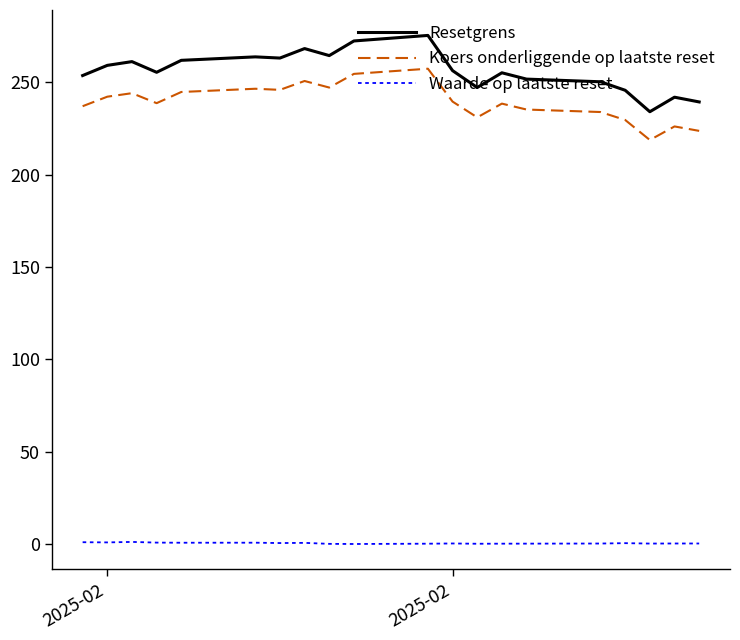

What is the minimum value for Koers onderliggende op laatste reset?

218.8